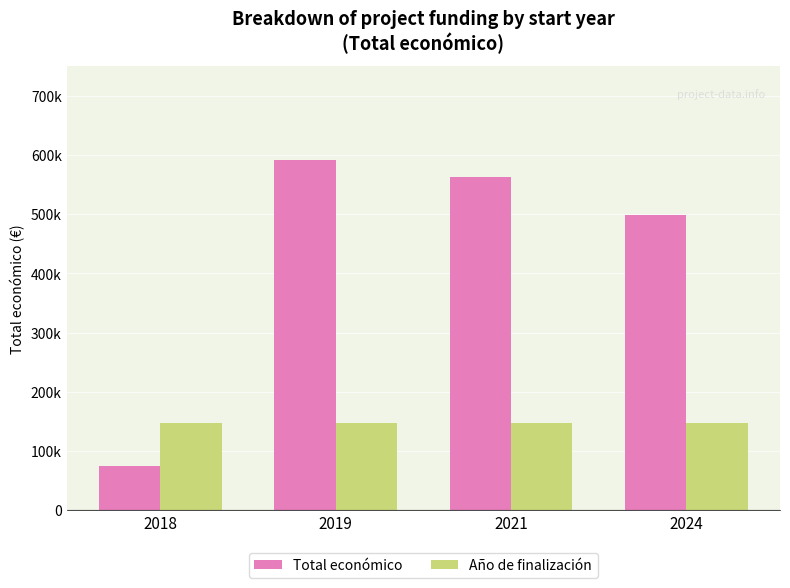

What are all the series names shown in the legend?

Total económico, Año de finalización